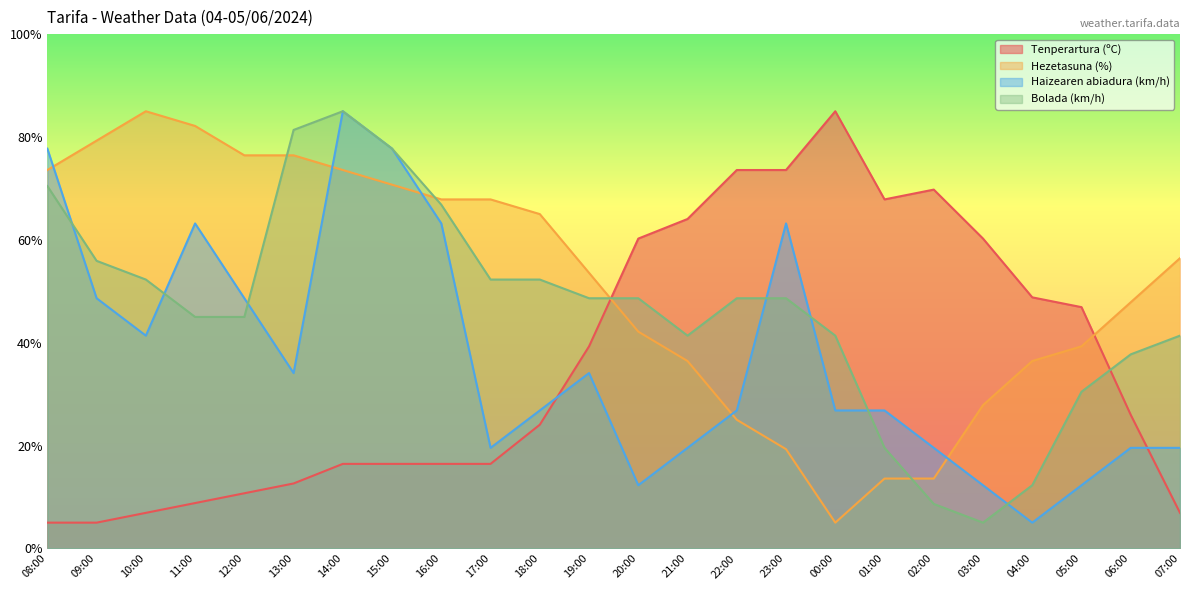

At which label is Tenperartura (ºC) closest to 44?

05:00